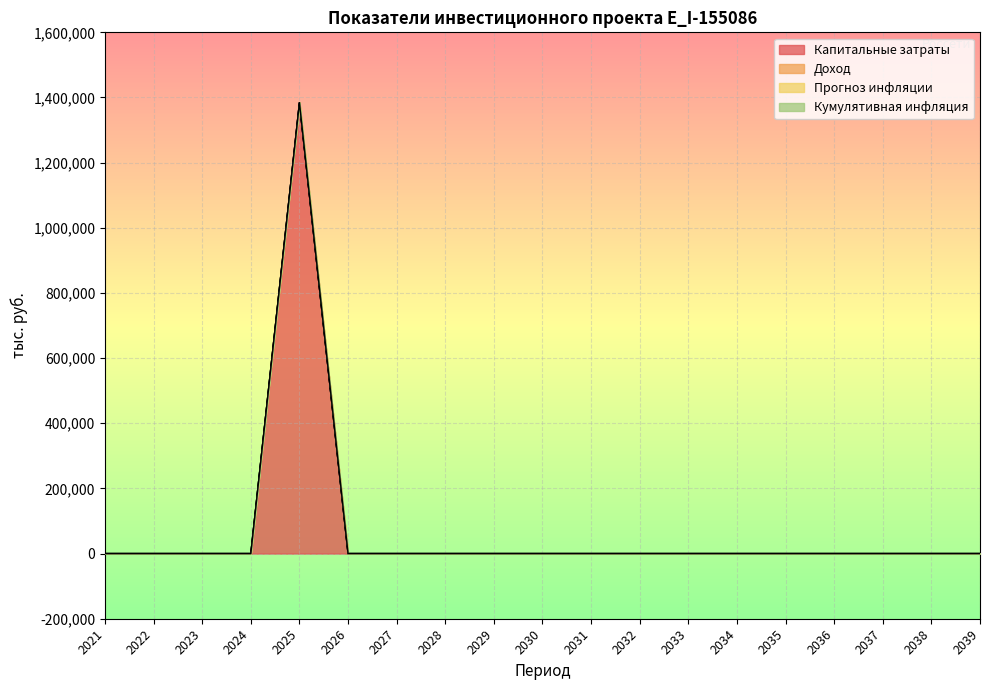

Reading left to right, list all the values displayed in this chart.

Капитальные затраты: 0.0	0.0	0.0	0.0	1384095.1	0.0	0.0	0.0	0.0	0.0	0.0	0.0	0.0	0.0	0.0	0.0	0.0	0.0	0.0
Доход: 0.0	0.0	0.0	0.0	0.0	0.0	0.0	0.0	0.0	0.0	0.0	0.0	0.0	0.0	0.0	0.0	0.0	0.0	0.0
Прогноз инфляции: 0.0	0.0	0.0	0.0	0.0	0.0	0.0	0.0	0.0	0.0	0.0	0.0	0.0	0.0	0.0	0.0	0.0	0.0	0.0
Кумулятивная инфляция: 0.0	0.0	0.0	0.0	0.0	0.0	0.0	0.0	0.0	0.0	0.0	0.0	0.0	0.0	0.0	0.0	0.0	0.0	0.0